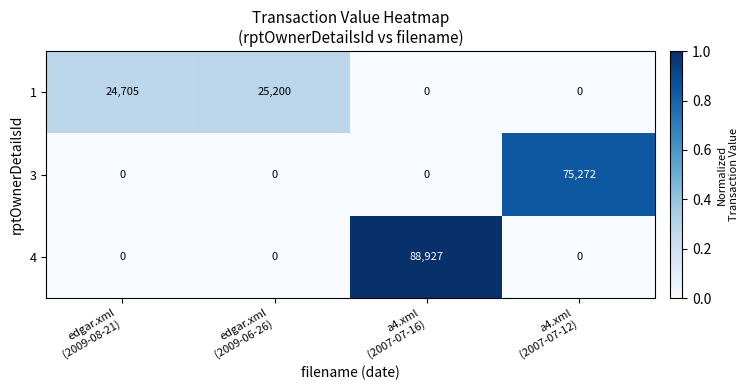

Rank the series by their average value, from lowest to highest.

1, 3, 4